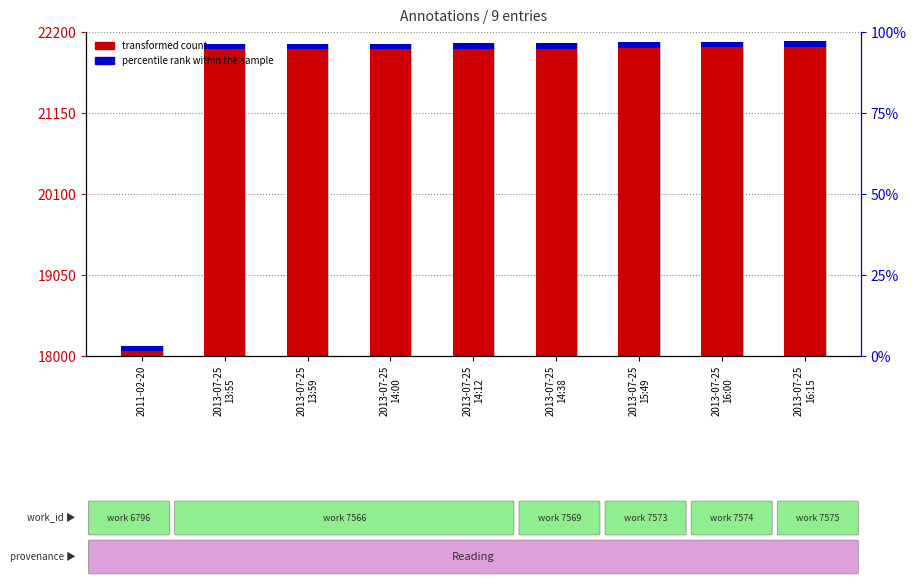

What is the label of the 9th bar from the right?

2011-02-20